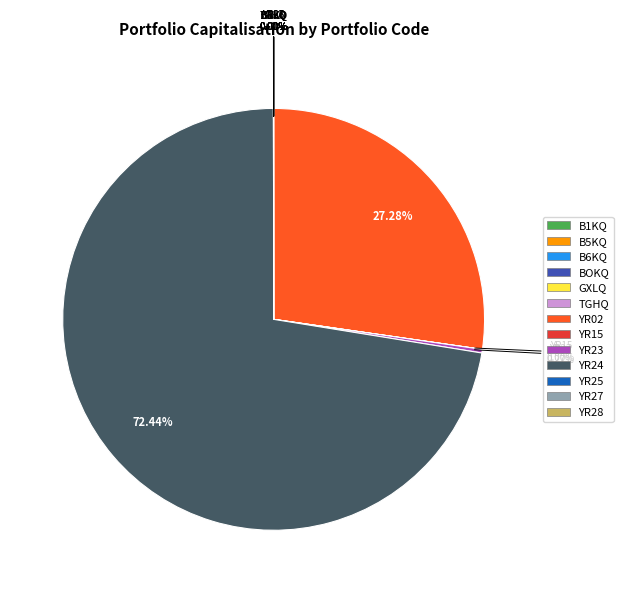

True or false: YR02 accounts for 19% of the total.

False